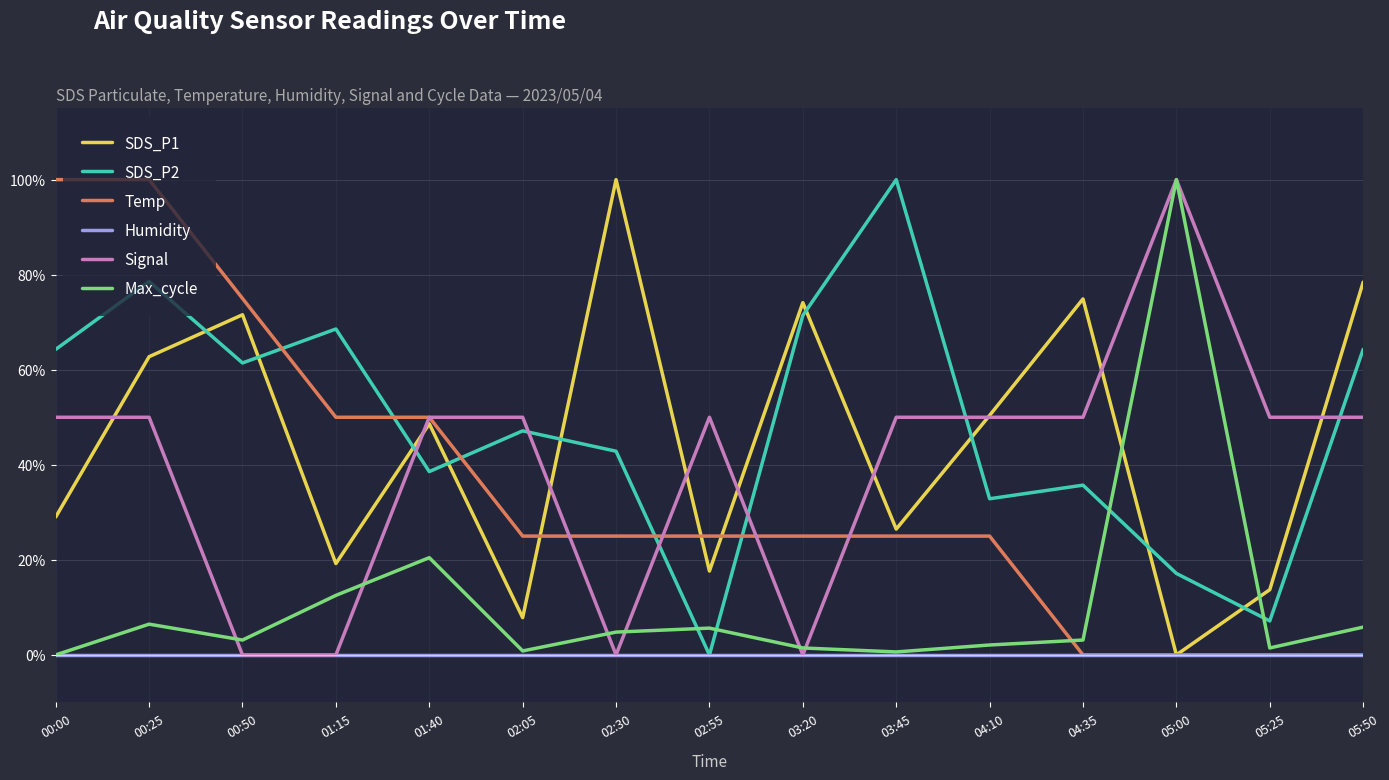

True or false: Humidity has more than 0 interior local peaks.

False